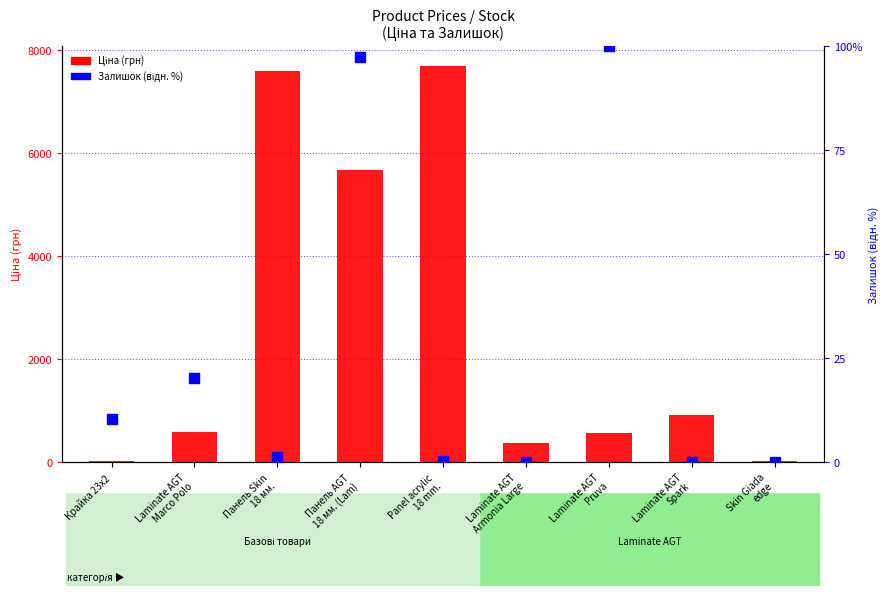

What are all the series names shown in the legend?

Ціна, Залишок (відн.)